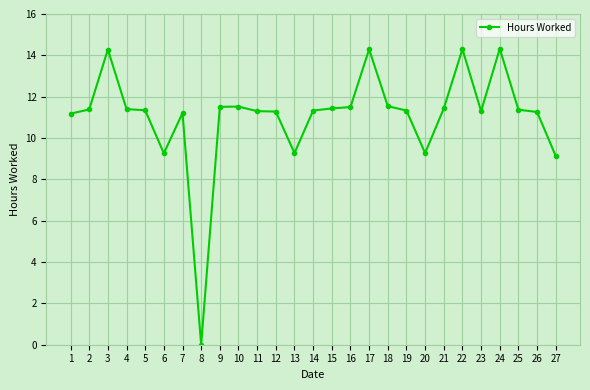

How many categories are shown in the chart?

27